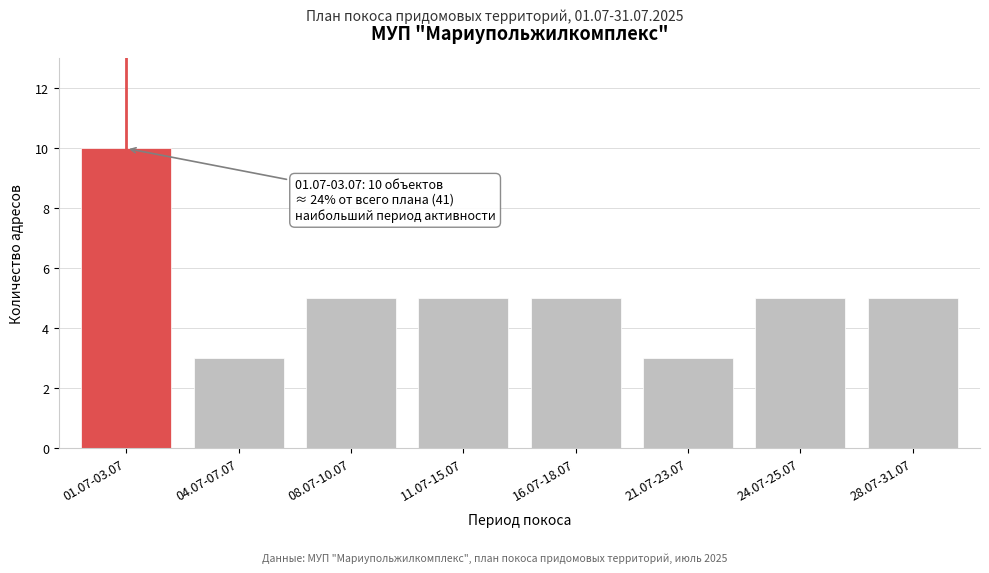

Reading right to left, extract all data points from this chart.

5	5	3	5	5	5	3	10